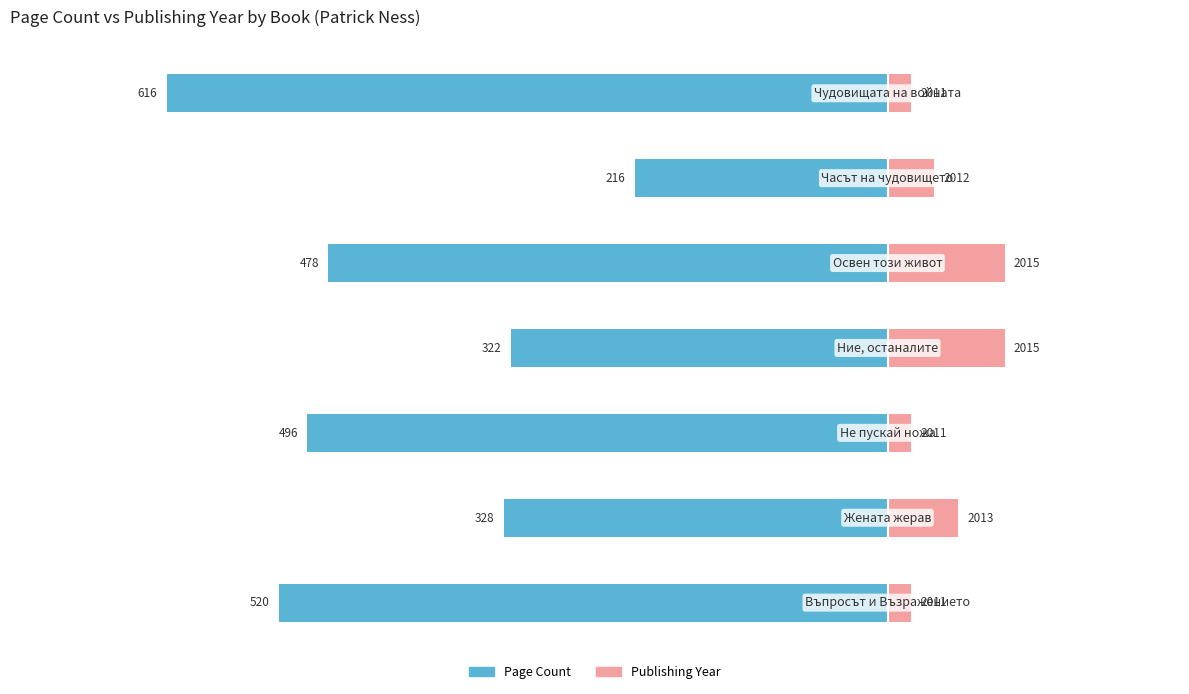

How many groups of bars are there?

7